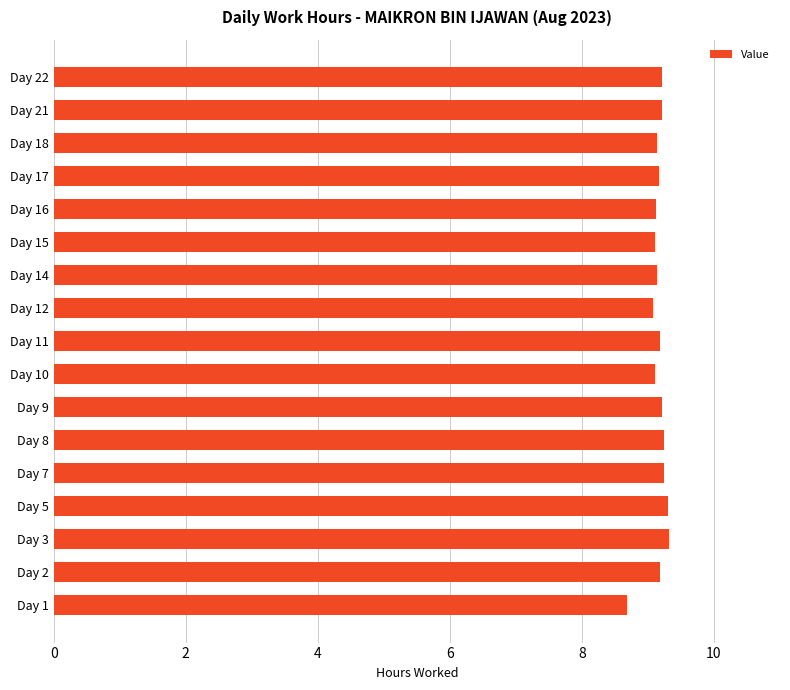

What is the minimum value shown in the chart?

8.7